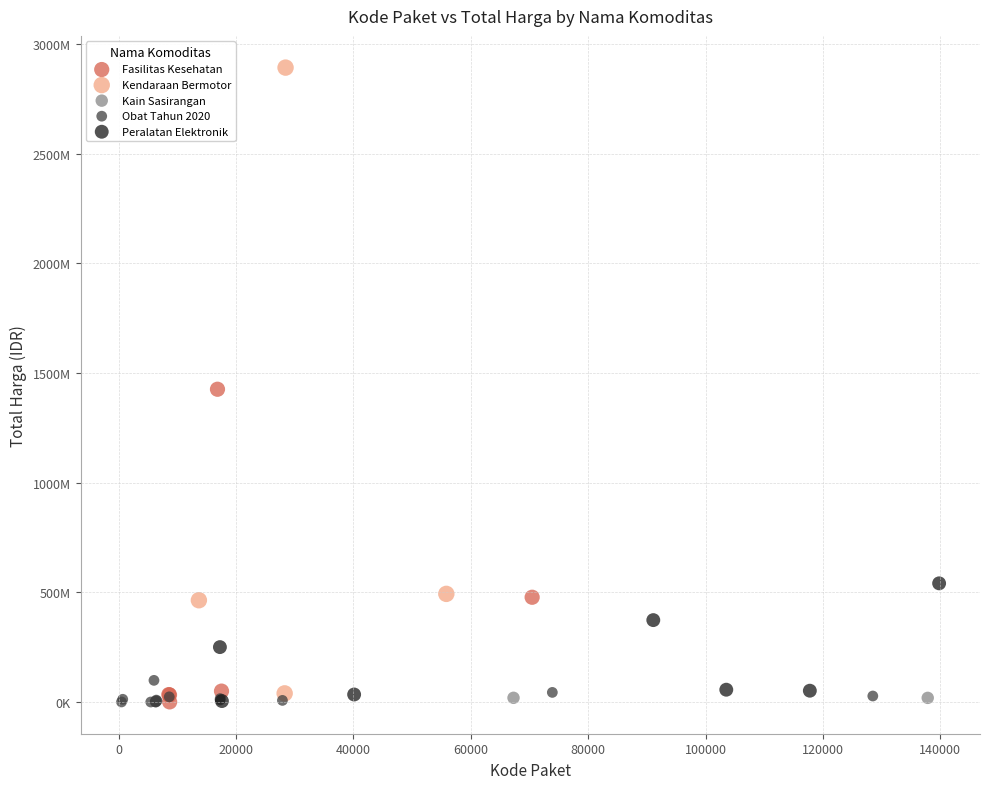

What are all the series names shown in the legend?

Fasilitas Kesehatan, Kendaraan Bermotor, Kain Sasirangan, Obat Tahun 2020, Peralatan Elektronik